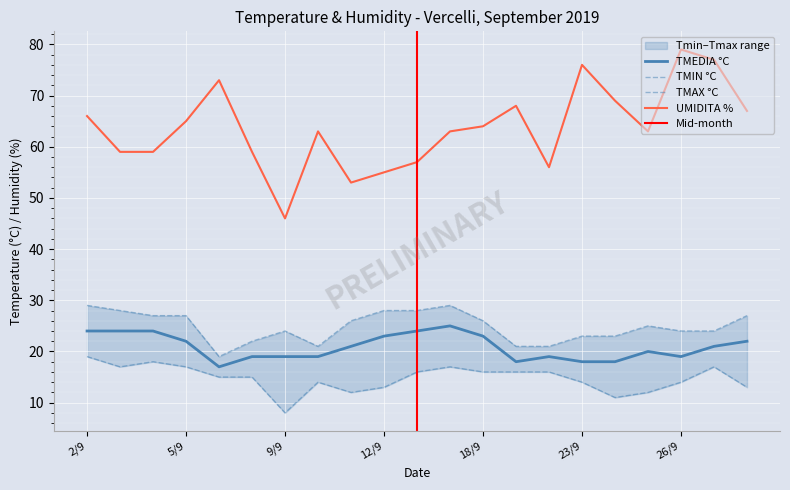

What position from the left is 12/9?

10